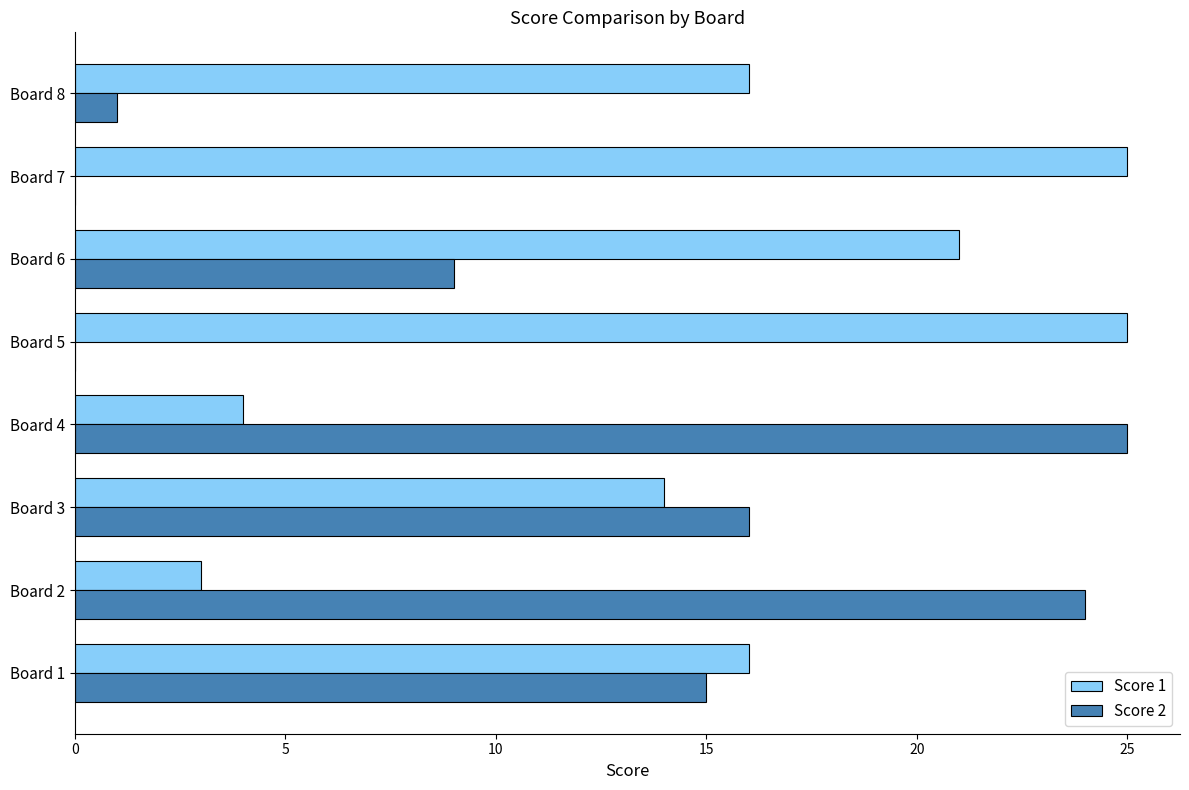

Is the value of Score 2 at Board 3 greater than the value of Score 1 at Board 6?

No